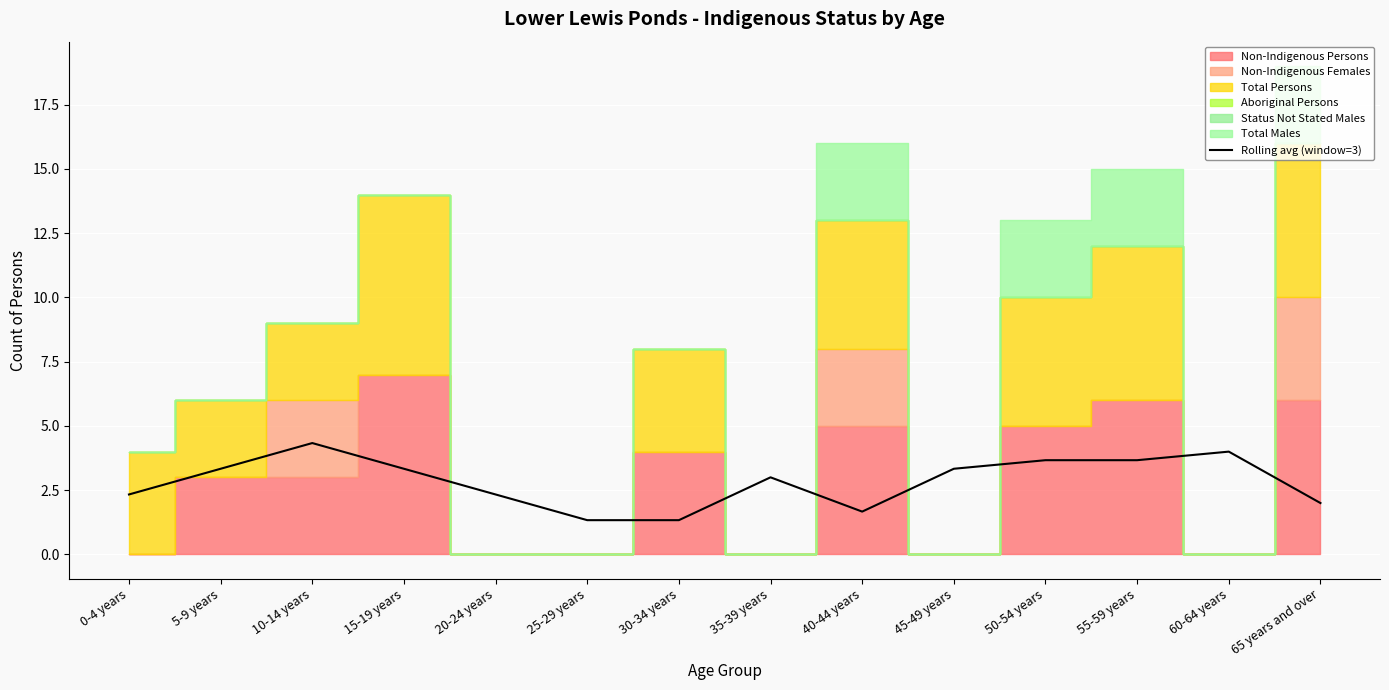

The chart shows a value of 5.3 at 5-9 years. True or false?

False